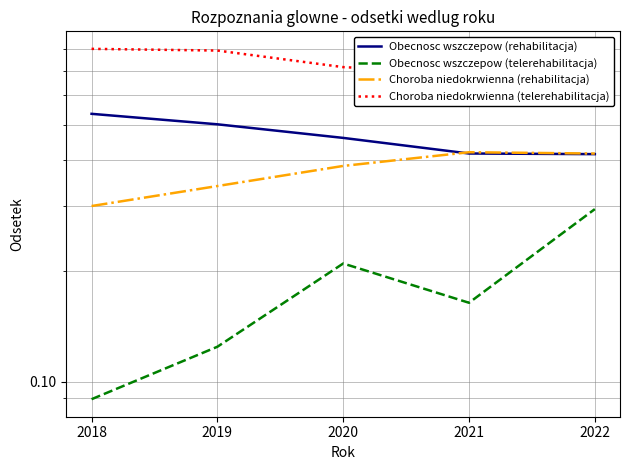

True or false: Choroba niedokrwienna (rehabilitacja) and Choroba niedokrwienna (telerehabilitacja) intersect in this chart.

False